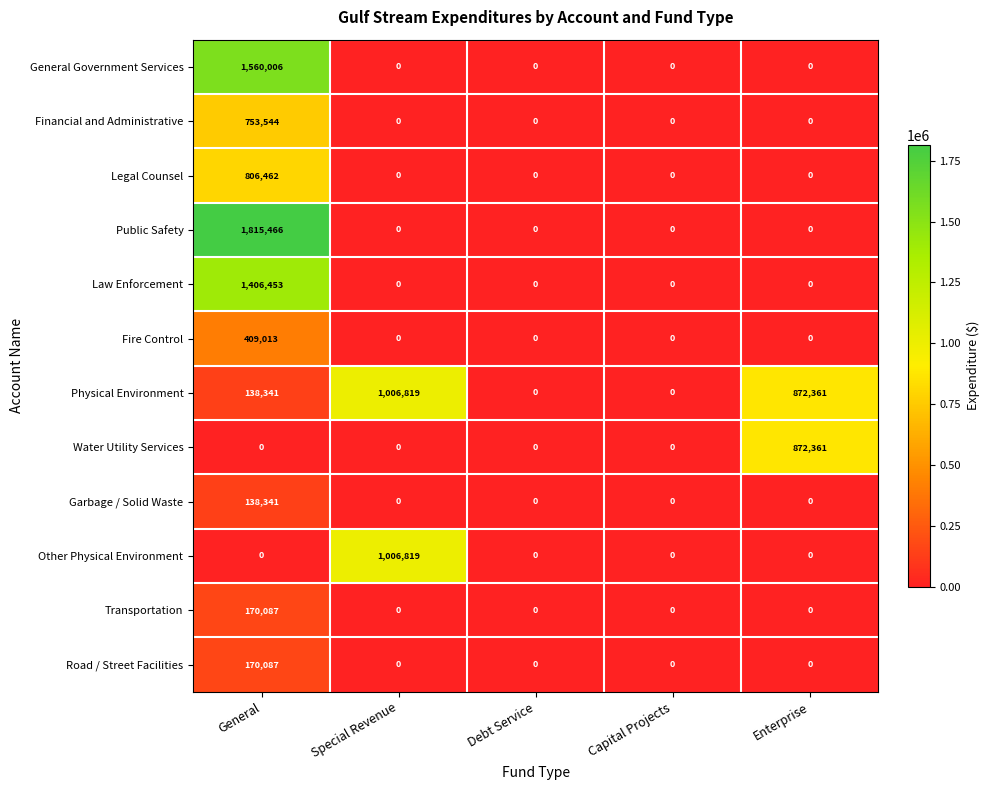

At which category is the sum across all series the highest?

General